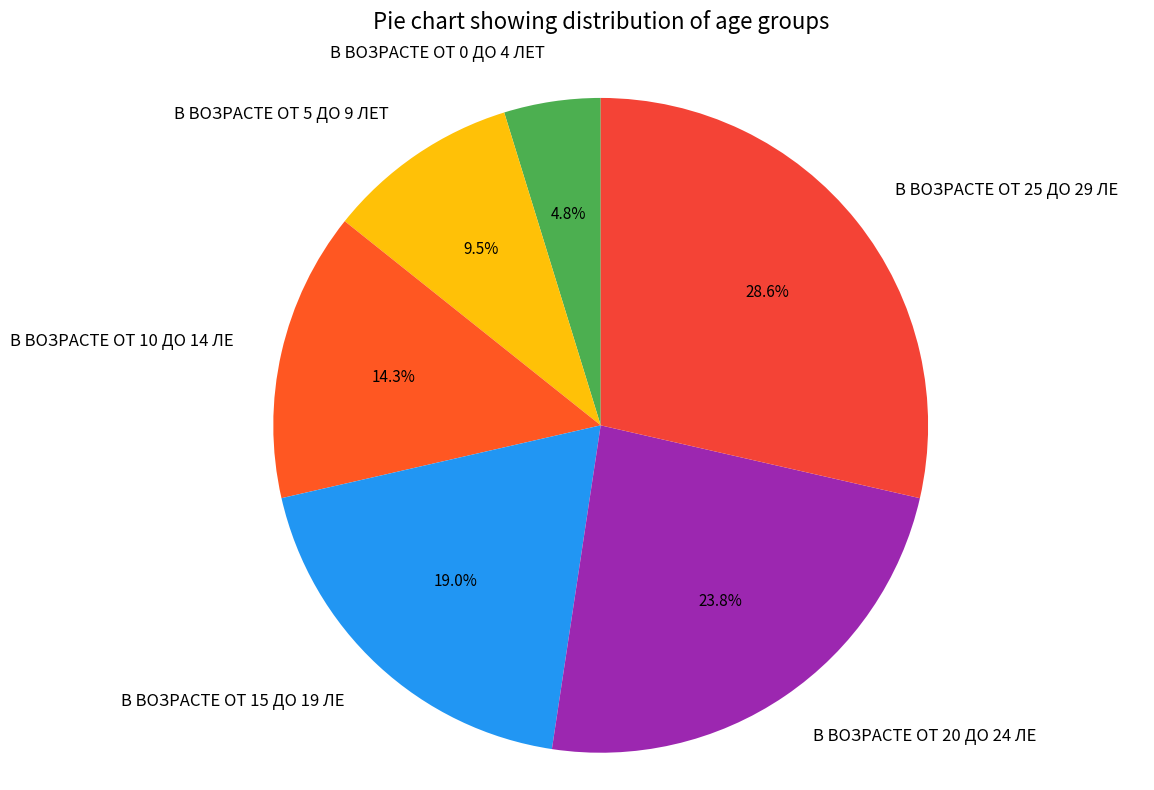

Is B BOЗPACTE OT 0 ДO 4 ЛET the majority of the pie?

No